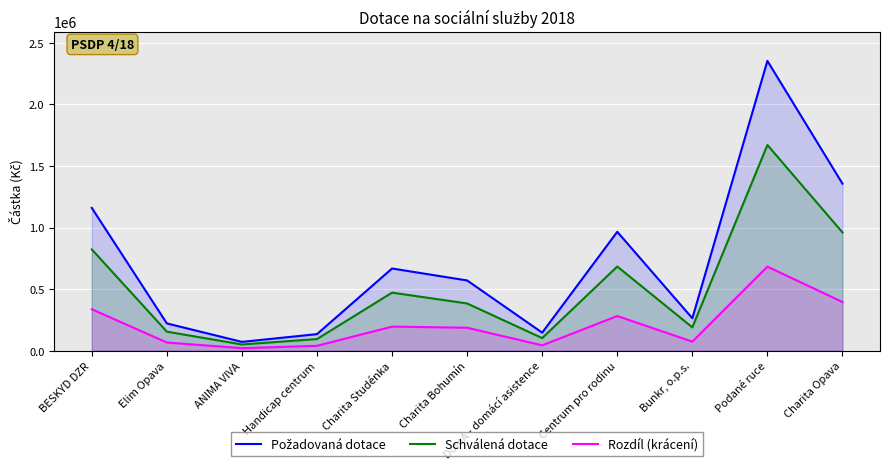

Which has a higher value, BESKYD DZR or DomA - domácí asistence?

BESKYD DZR